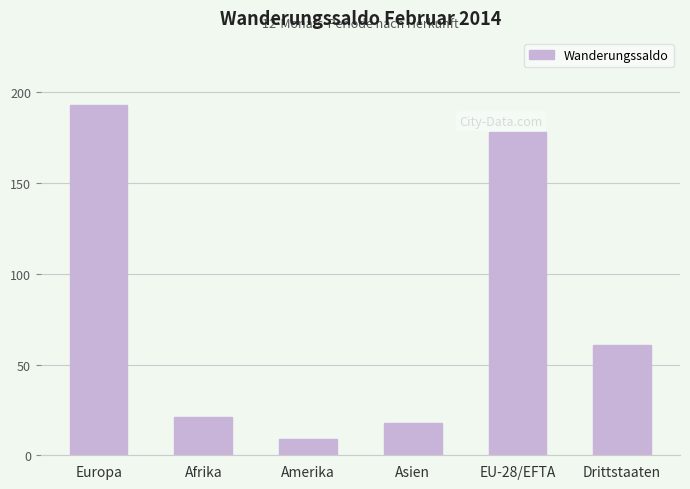

At which label is the value closest to 101?

Drittstaaten